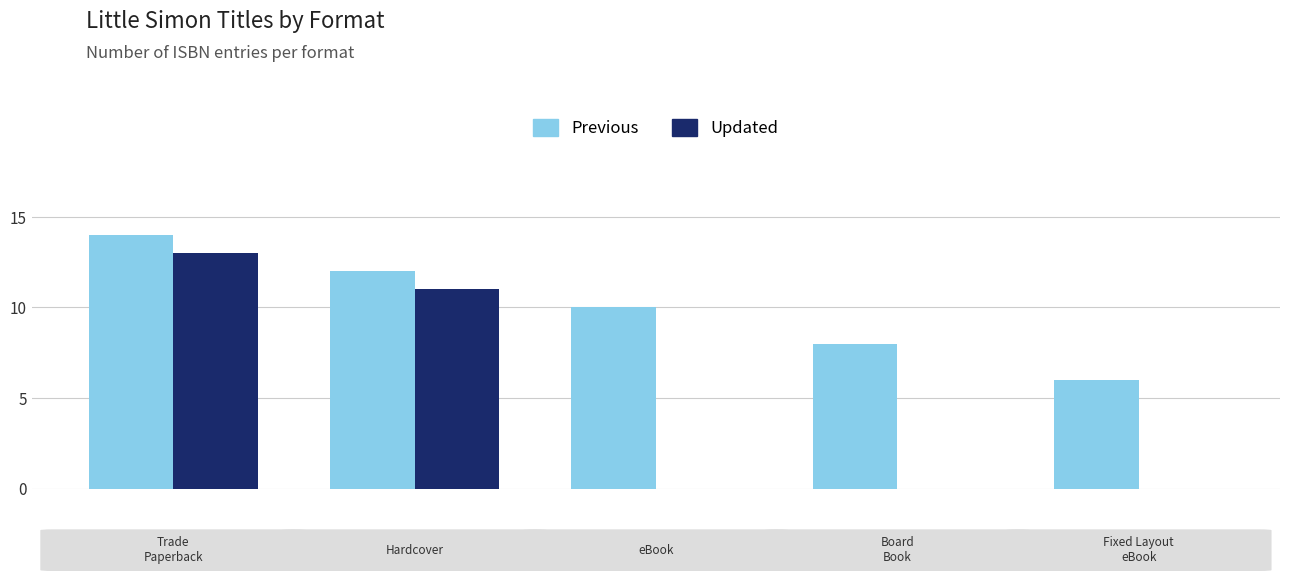

Are the bars horizontal?

No